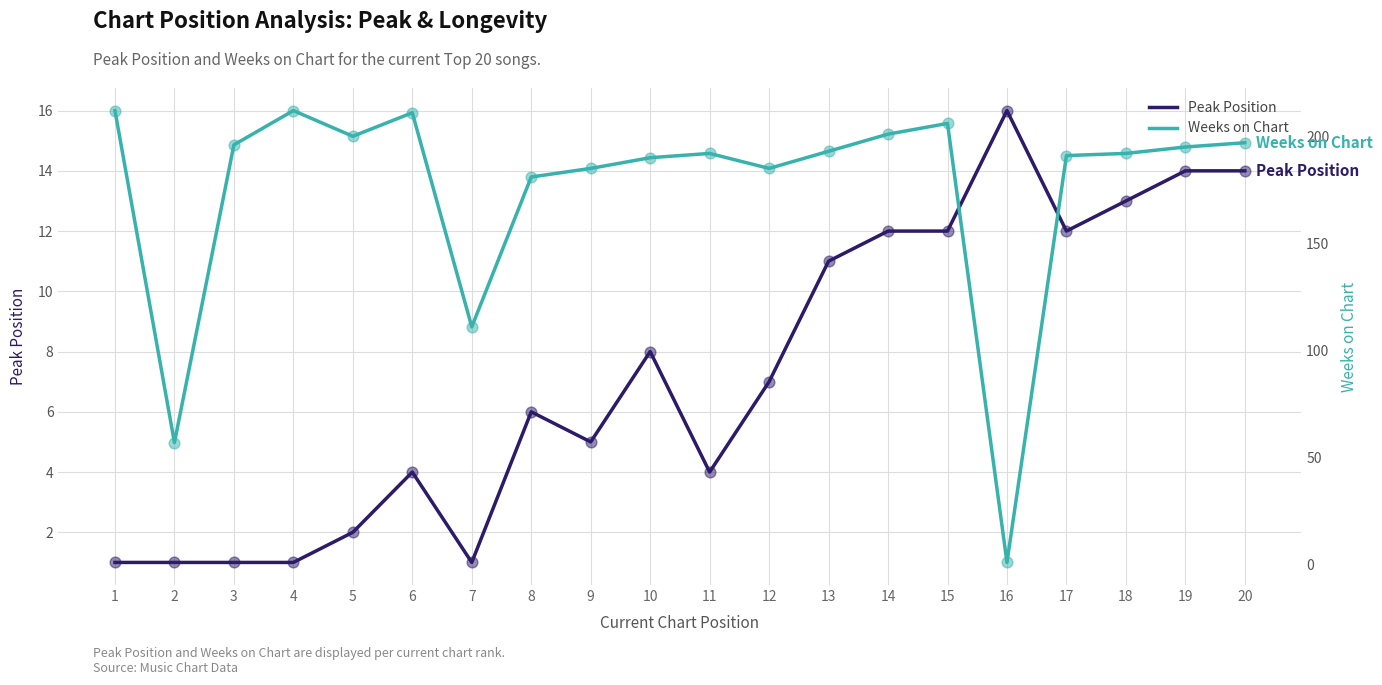

Which series has the largest total across all categories?

Weeks on Chart